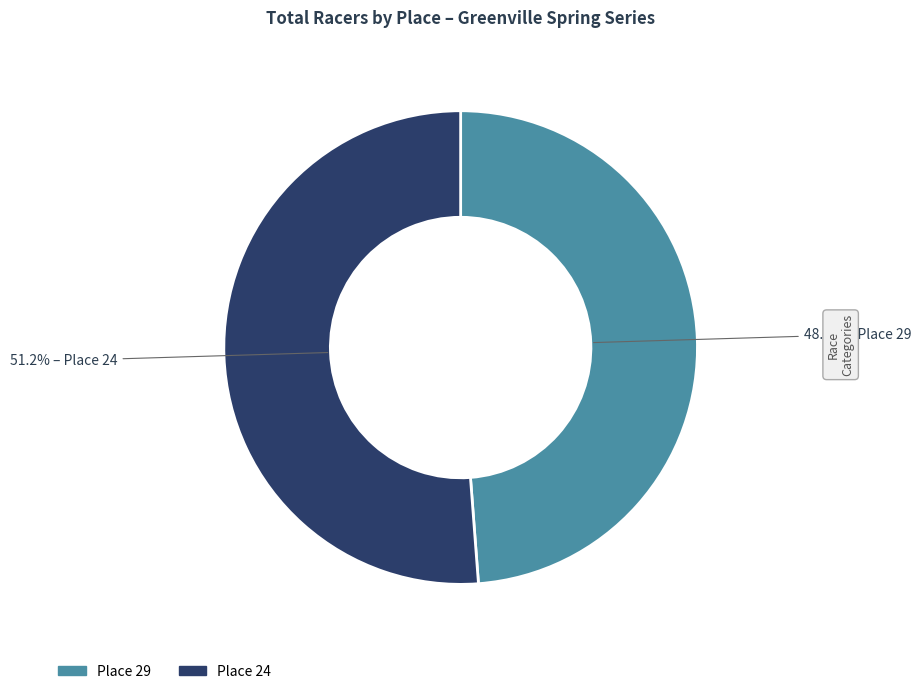

How many segments does this pie chart have?

2